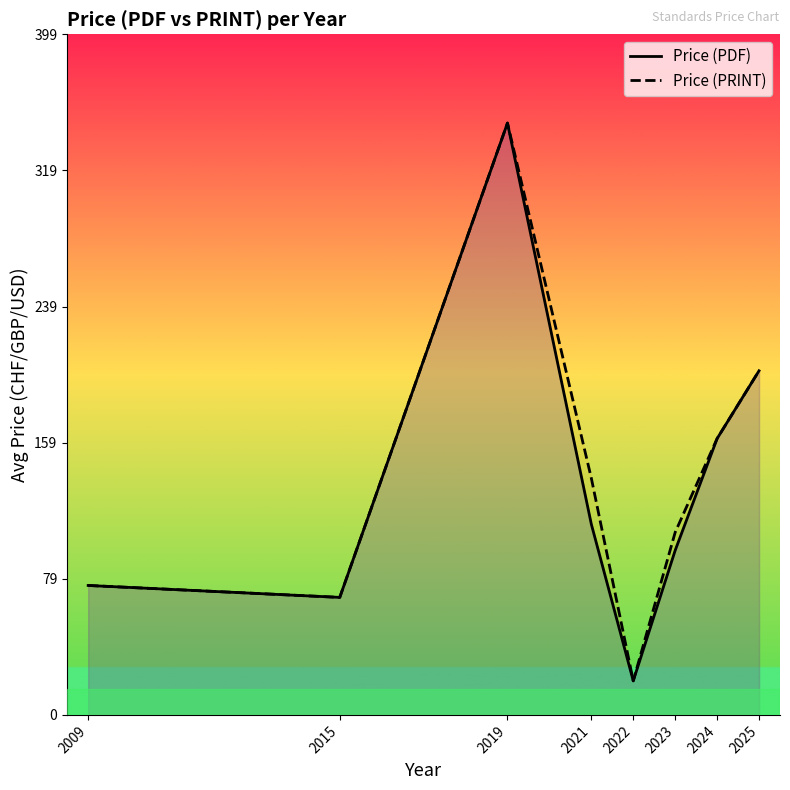

Rank the series at 2025 from lowest to highest value.

Price (PDF), Price (PRINT)